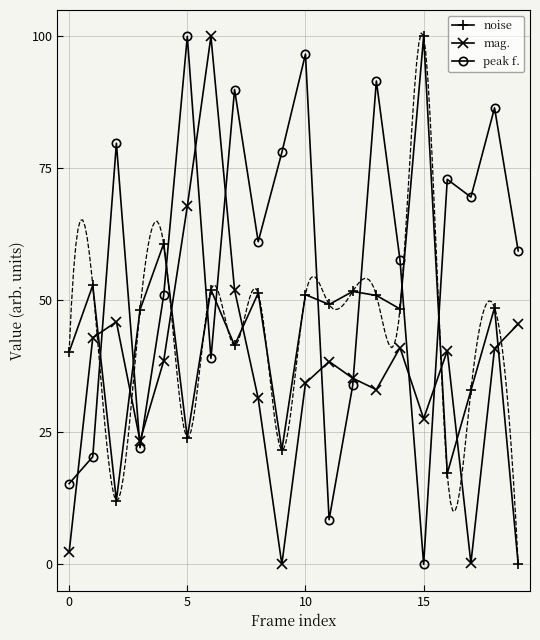

True or false: mag. and noise cross at least once.

True